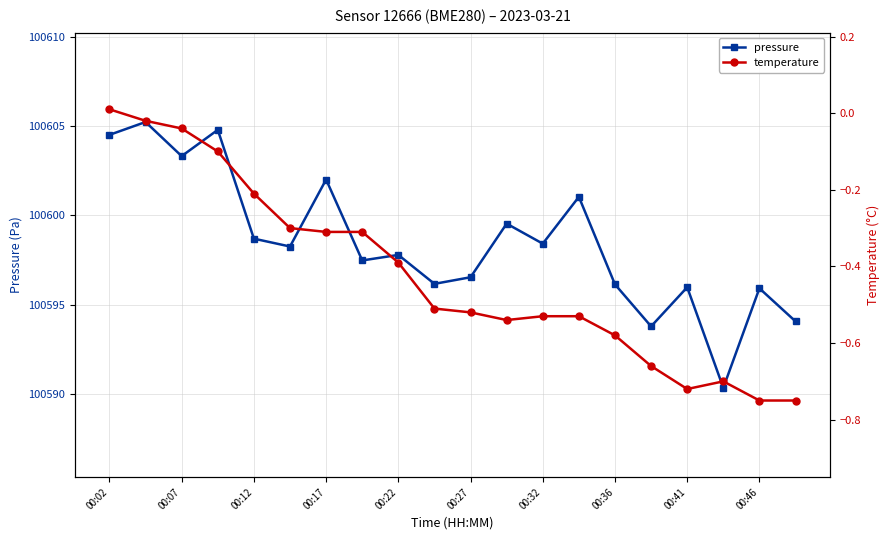

Is this an area chart (filled region under the line)?

No